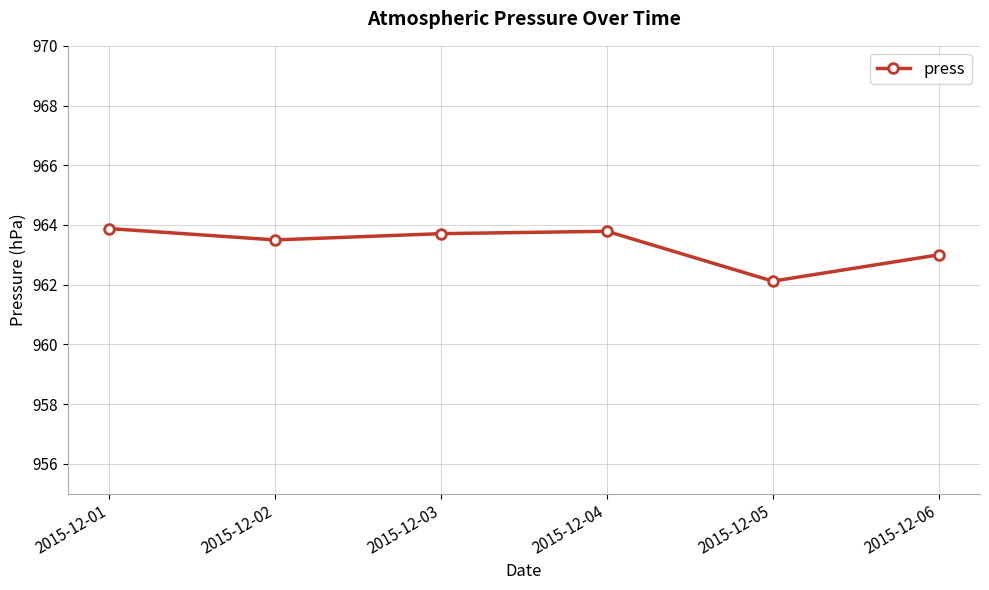

What is the minimum value shown in the chart?

962.1